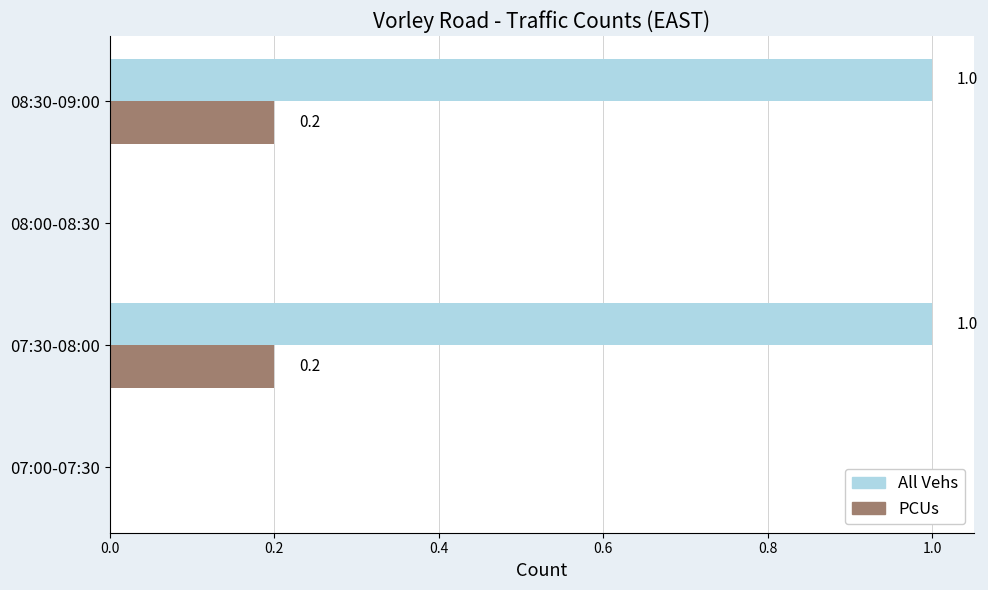

What is the average value of the PCUs series?

0.1